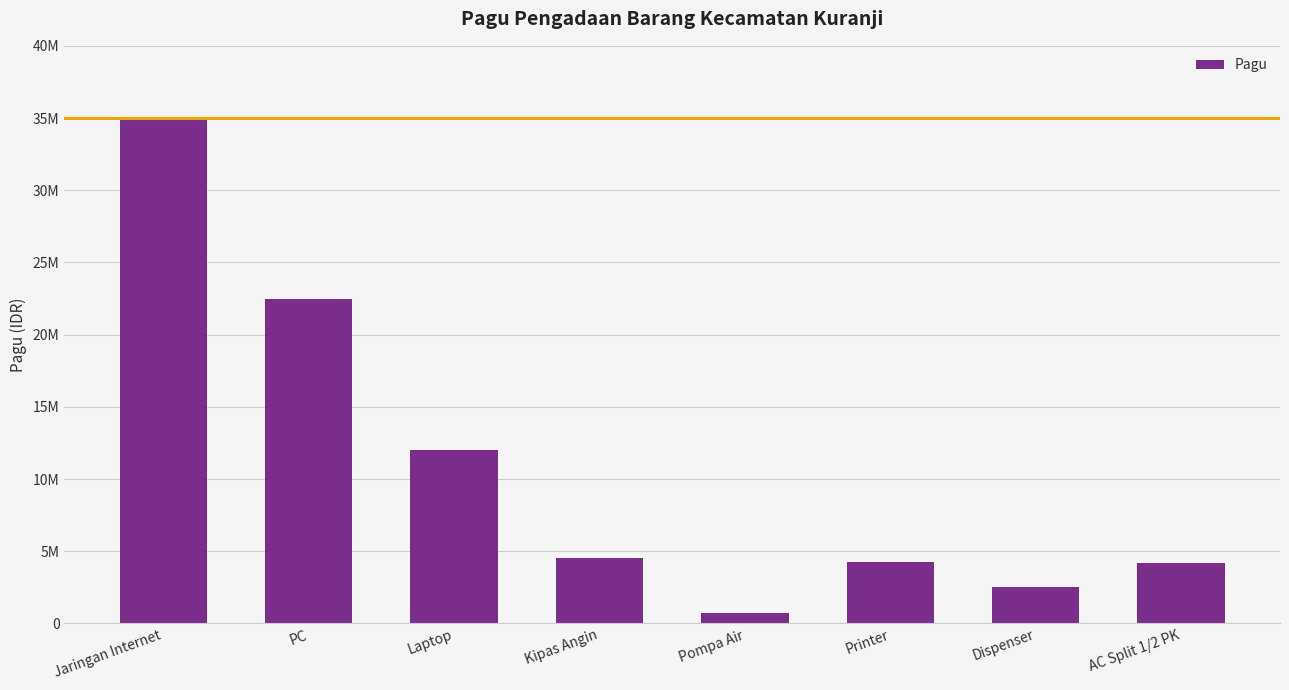

What is the maximum value shown in the chart?

35000000